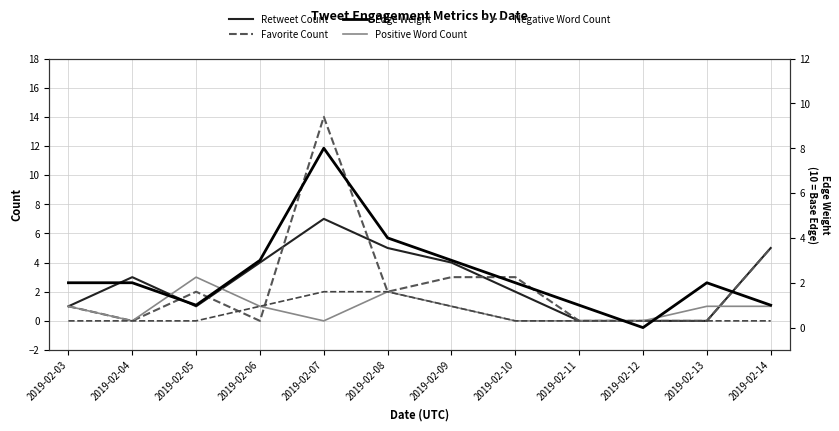

Which series has the largest total across all categories?

Retweet Count